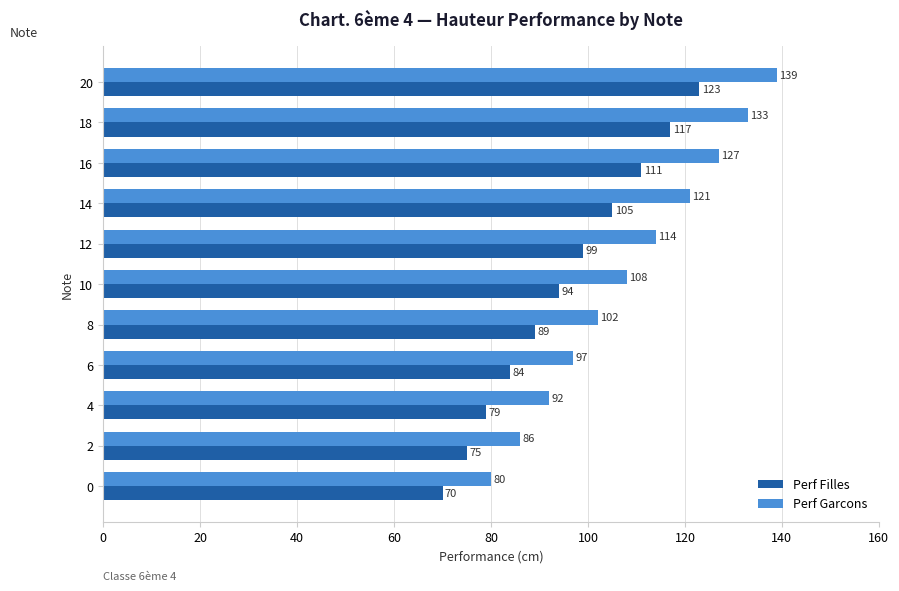

Rank the series by their average value, from highest to lowest.

Perf Garcons, Perf Filles